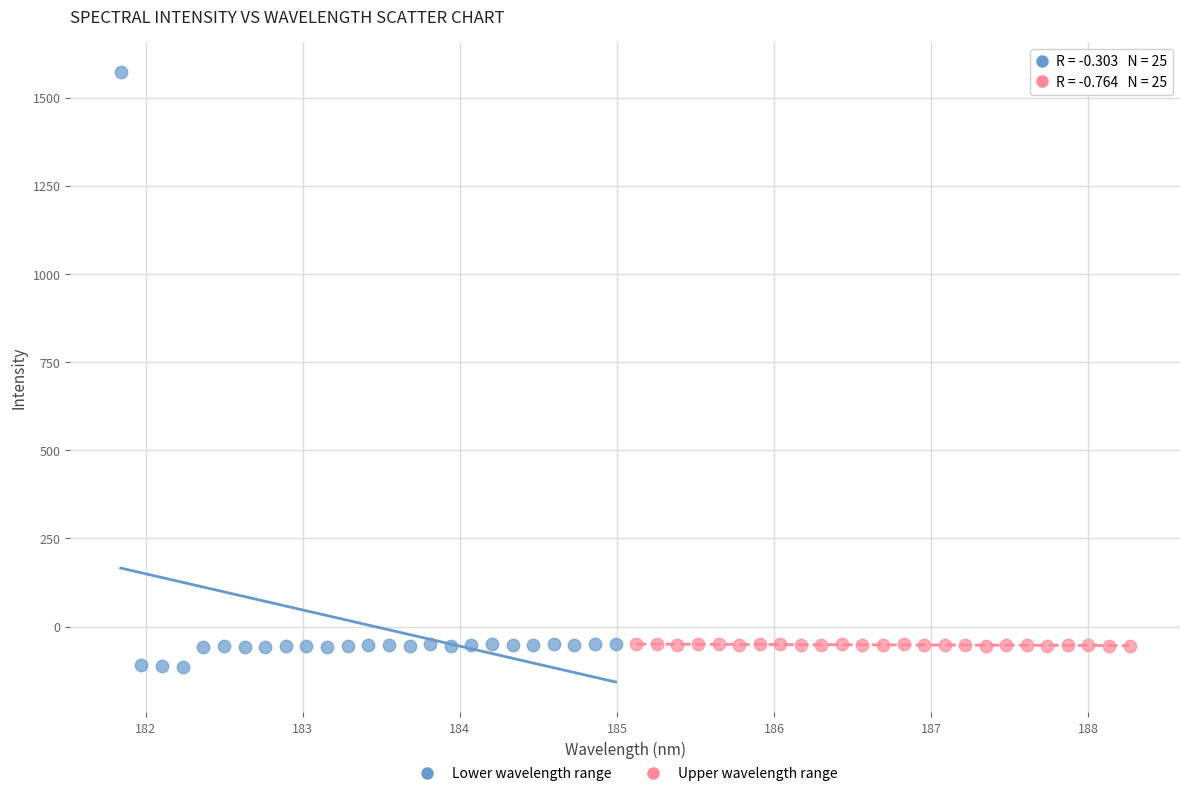

Which series reaches the maximum Y coordinate?

Lower wavelength range